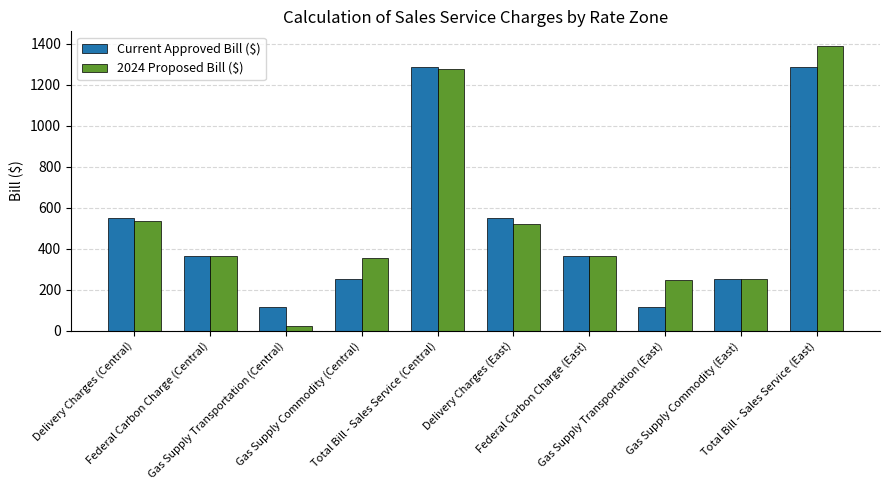

Does the chart contain any negative values?

No